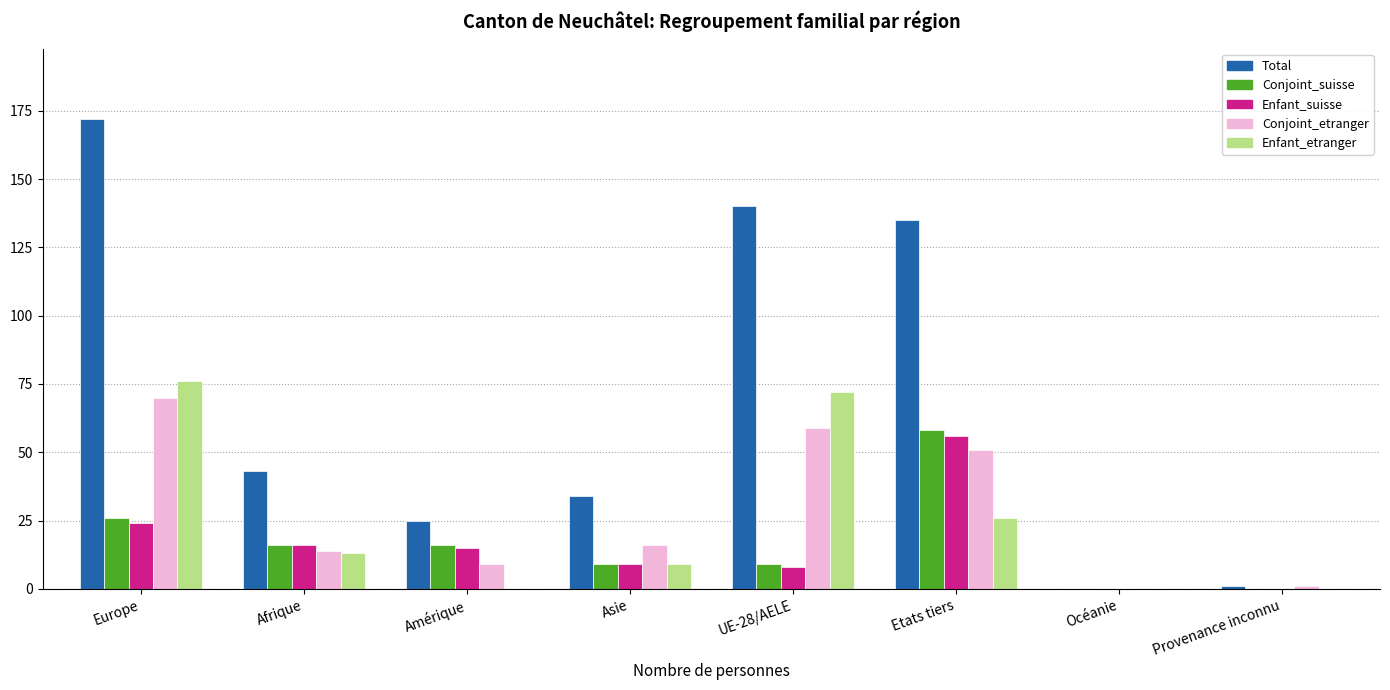

At which category is the sum across all series the highest?

Europe